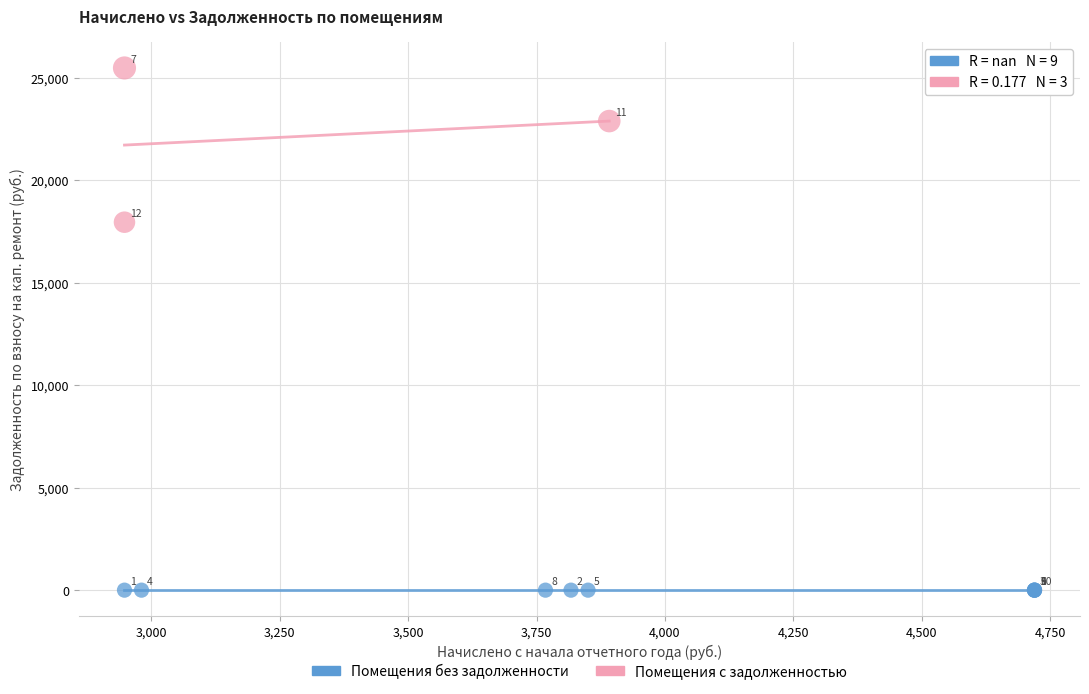

Which series contains the highest Y value?

Помещения с задолженностью